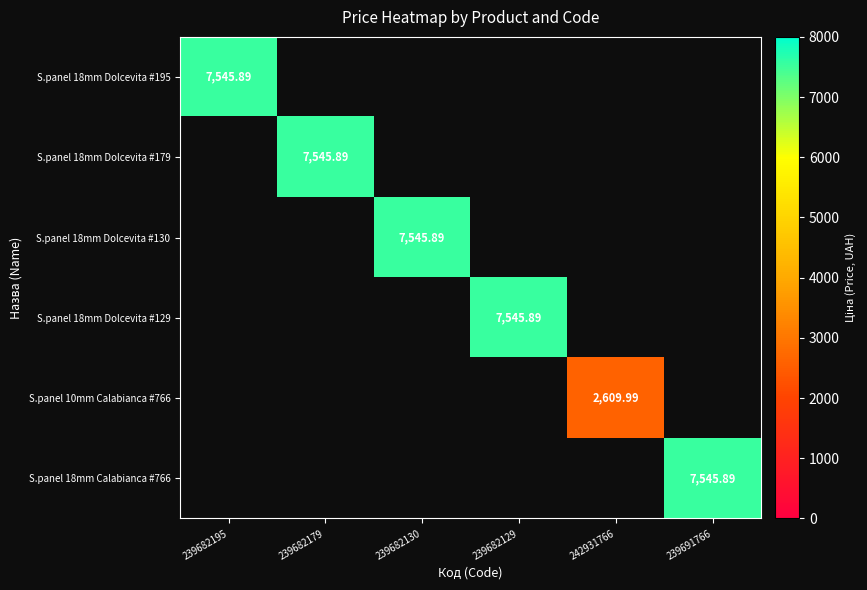

Is it true that S.panel 18mm Dolcevita #130 equals 5237.5 at 239682195?

False